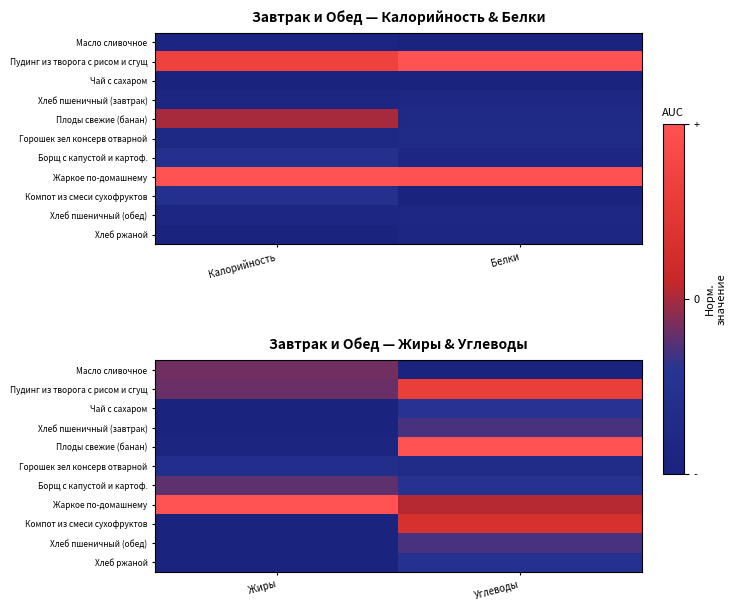

At how many categories does at least one series exceed 0?

2